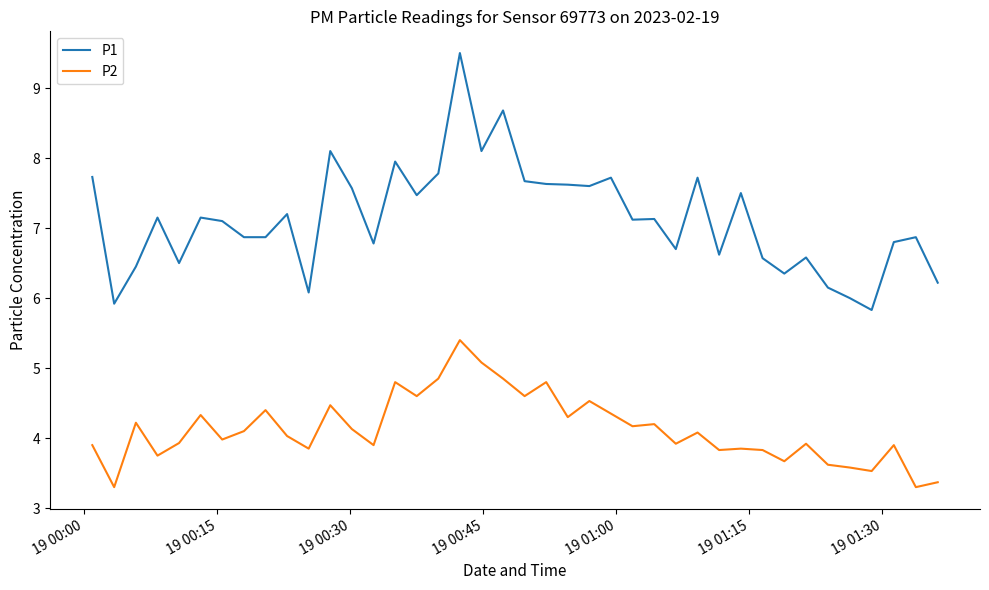

List the series in order of their peak value, highest first.

P1, P2